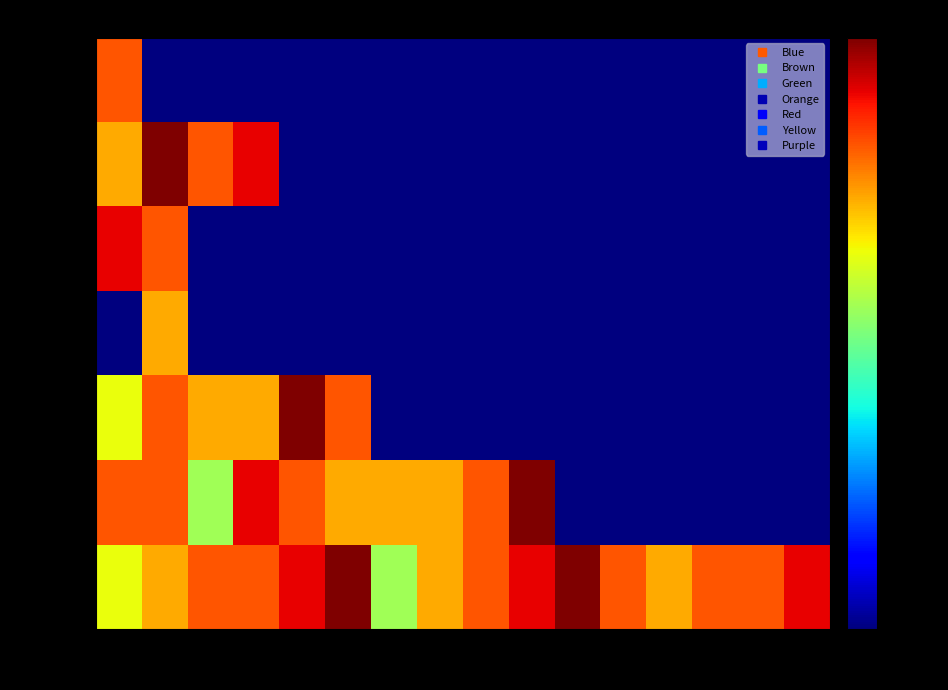

At which category is the sum across all series the highest?

2